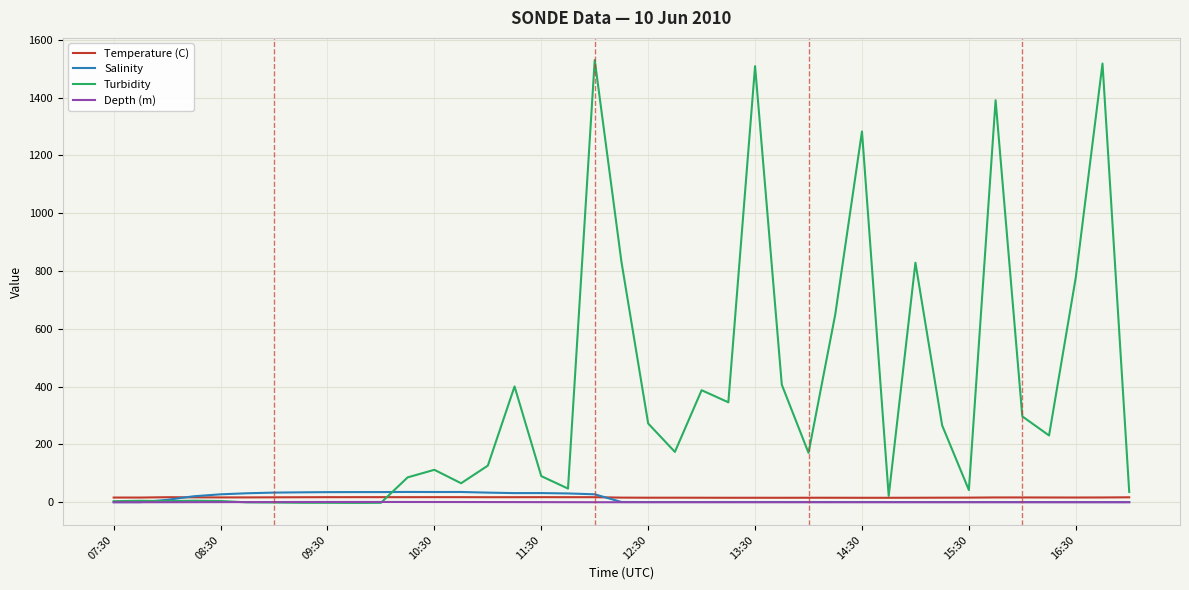

Which series has the largest total across all categories?

Turbidity